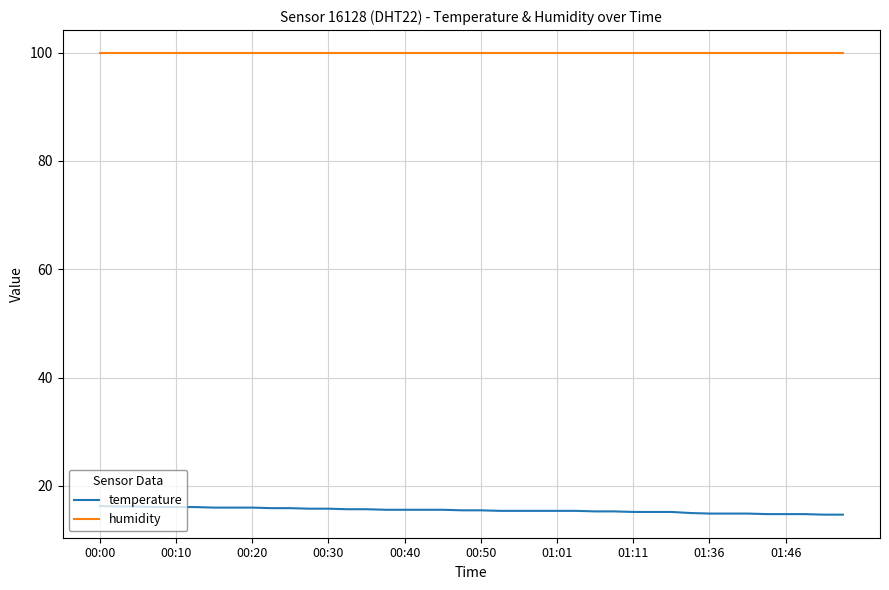

True or false: humidity and temperature cross at least once.

False